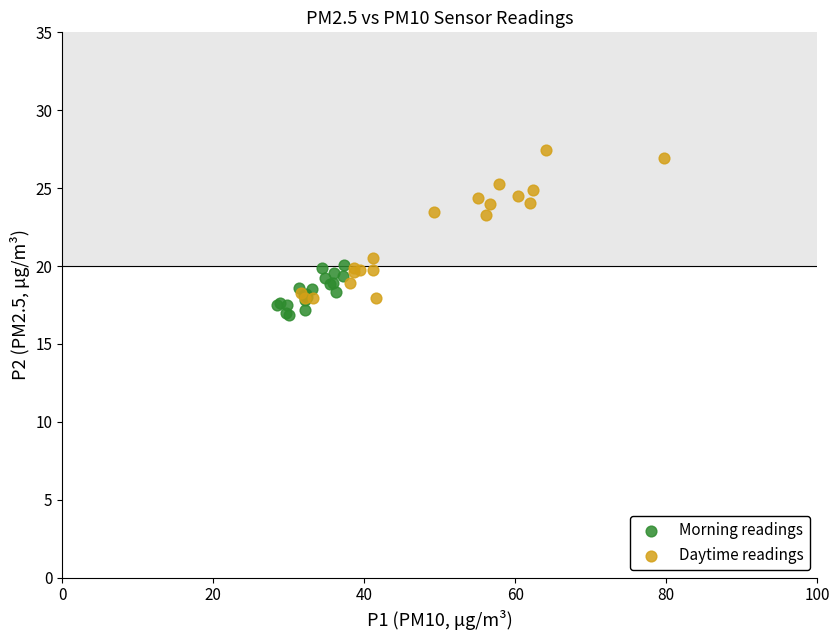

Which series contains the lowest Y value?

Morning readings